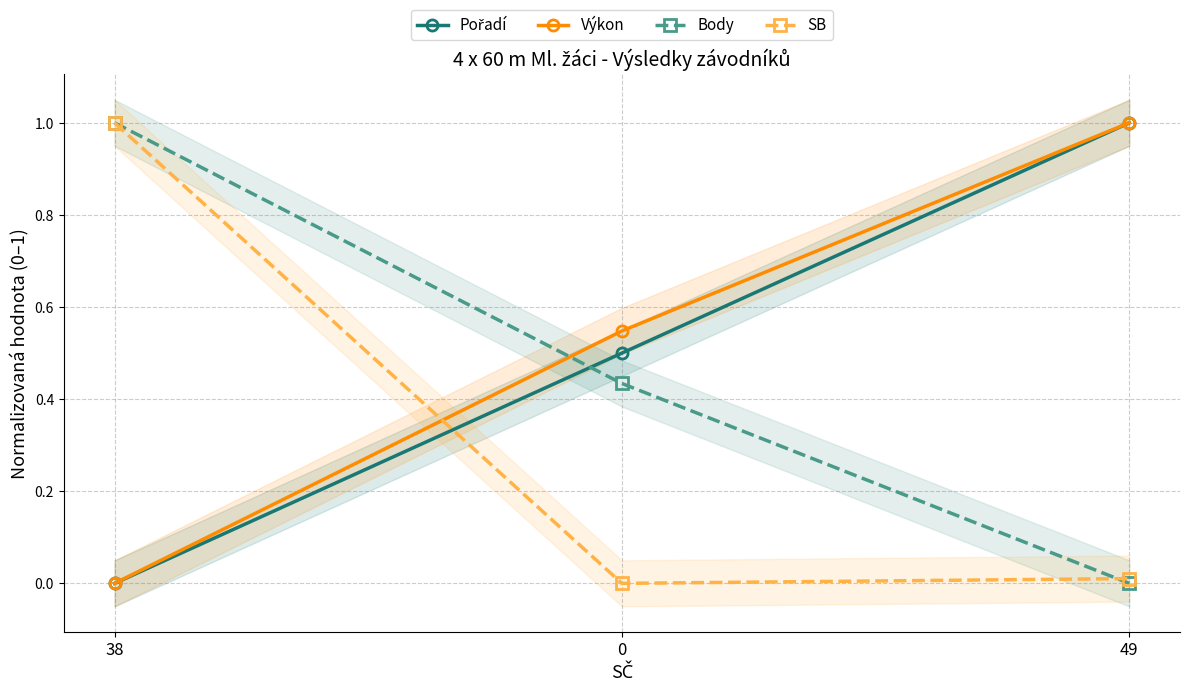

Rank the categories by Výkon value from lowest to highest.

38, 0, 49